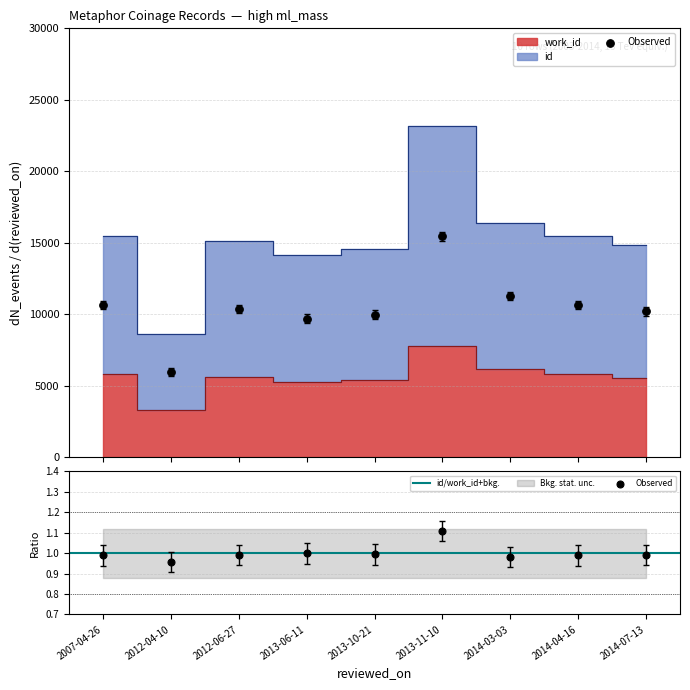

Is the value of work_id at 2013-11-10 greater than the value of id at 2014-03-03?

No